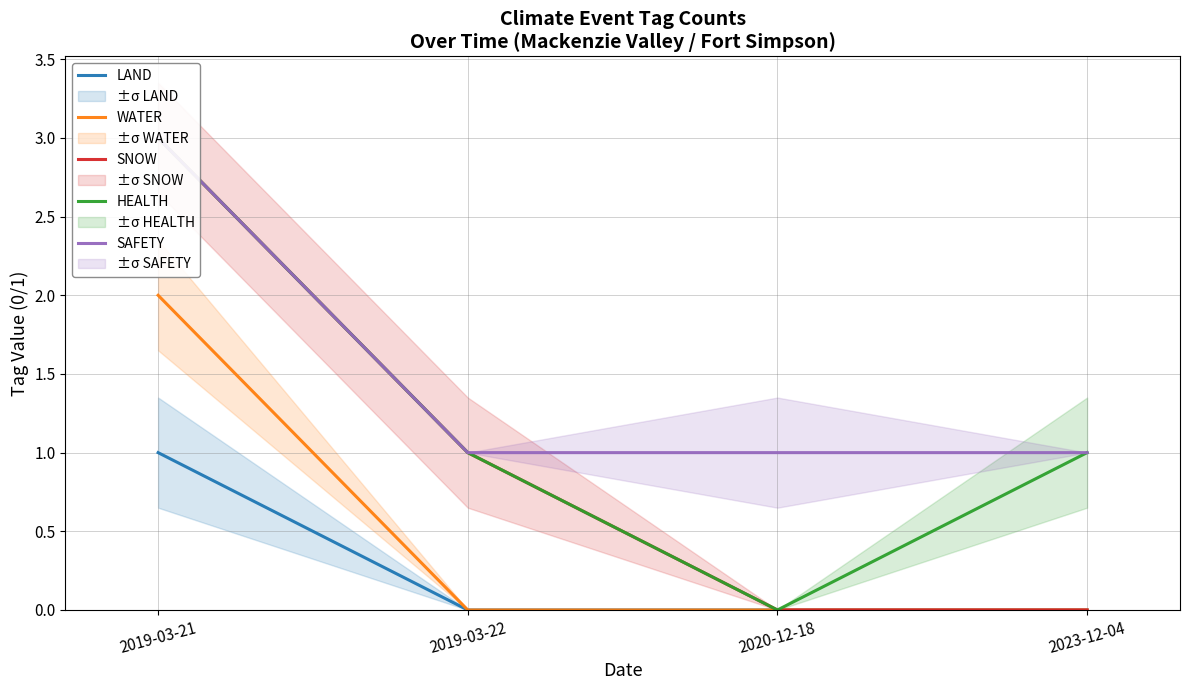

Count the number of categories in the chart.

4